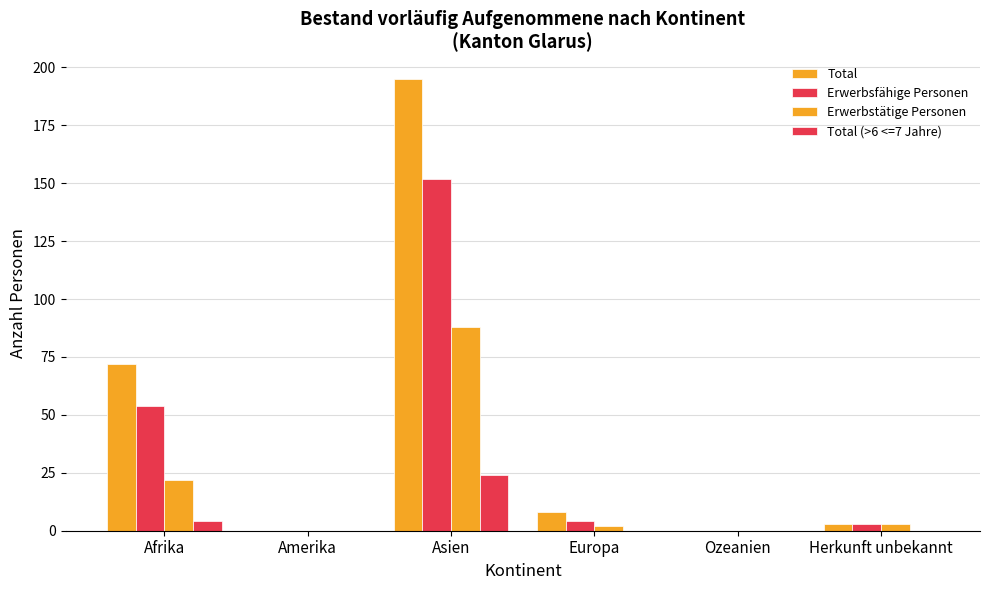

How many groups of bars are there?

6